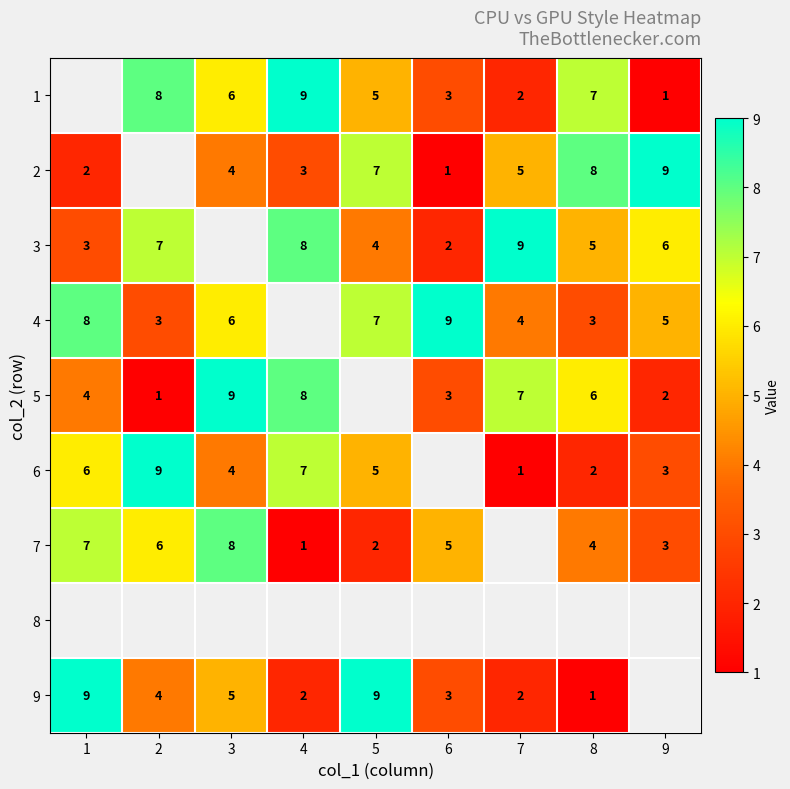

Which has a higher value, 5 or 3?

3